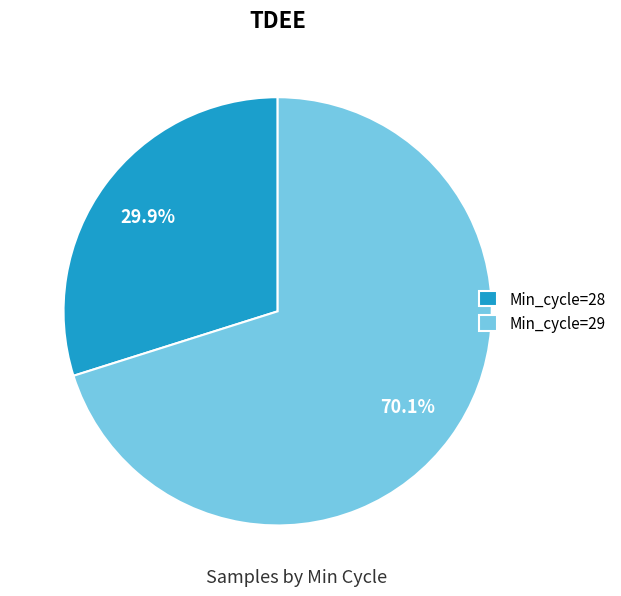

Is there a majority slice in this chart?

Yes